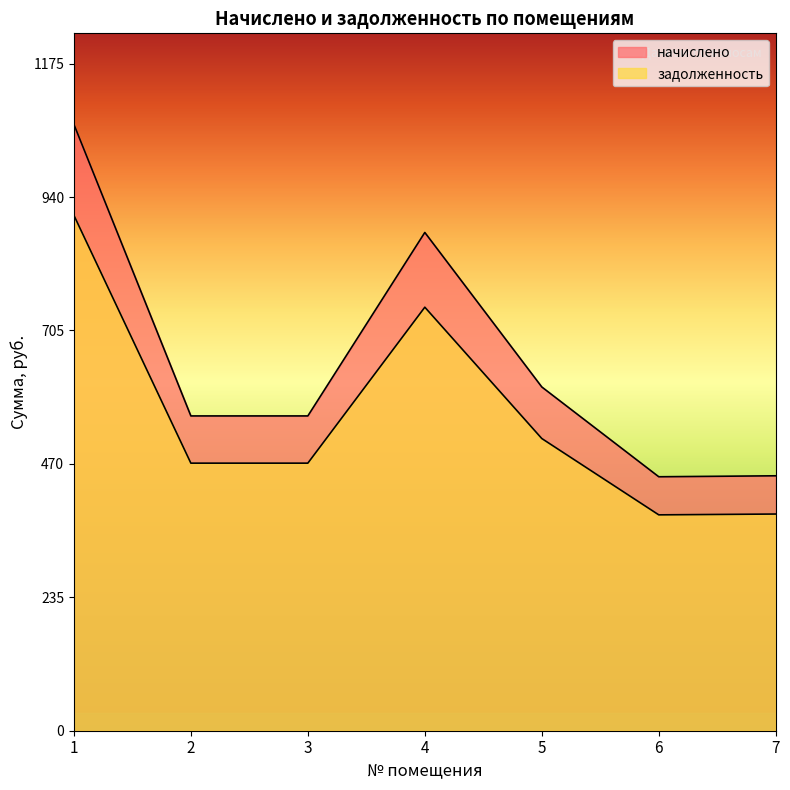

Reading left to right, transcribe all the data shown in this chart.

начислено: 1068.2	554.5	554.5	877.7	605.5	447.4	449.1
задолженность: 908.0	471.3	471.3	746.1	514.7	380.3	381.7